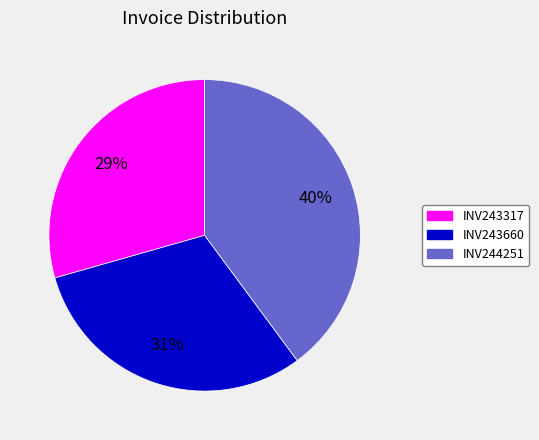

Combined, do INV243317 and INV244251 account for over 50%?

Yes